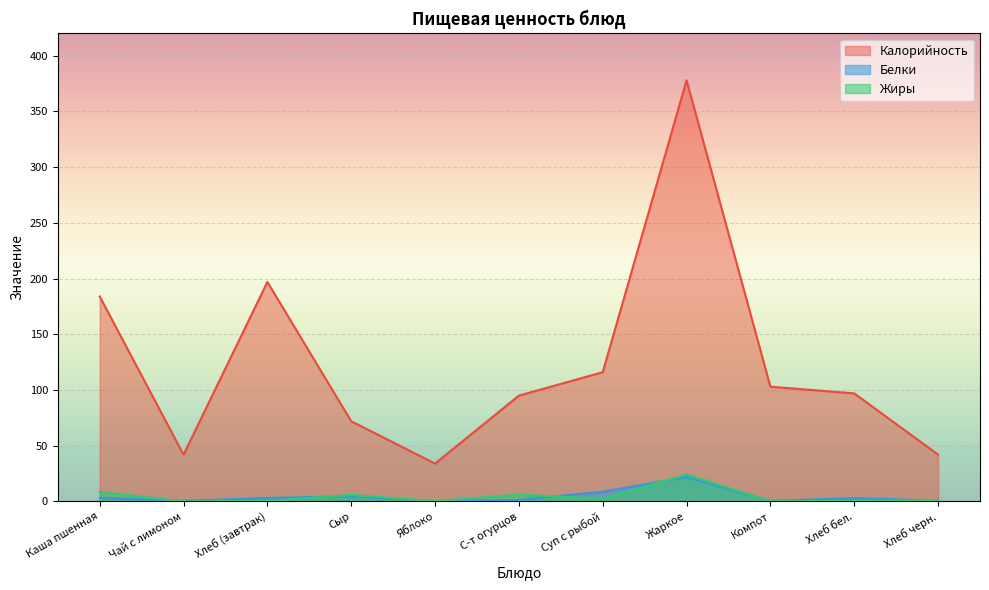

What position from the right is Хлеб черн.?

1